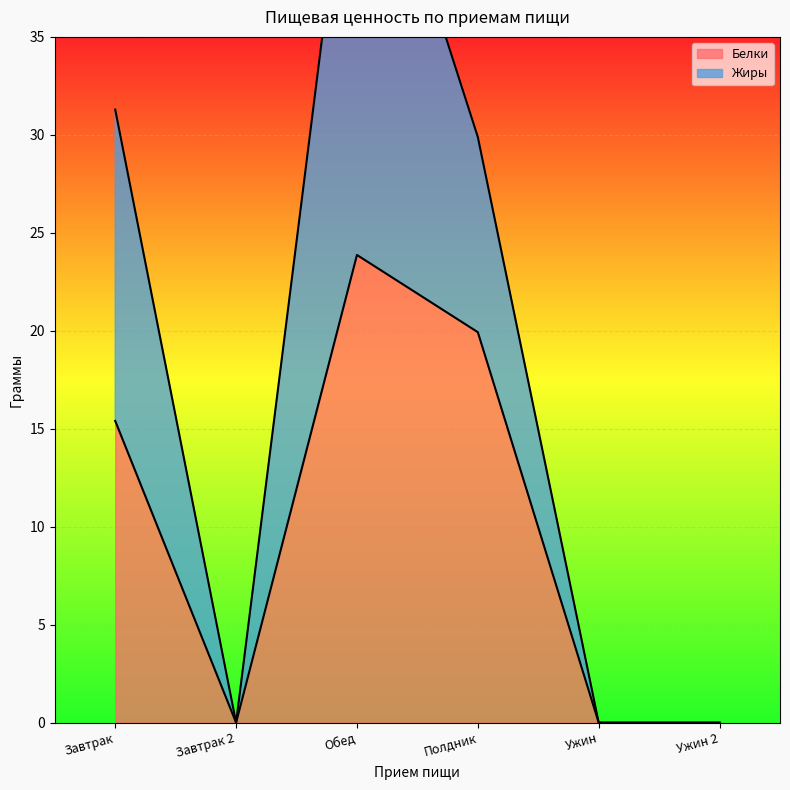

Where is the first local minimum?

Завтрак 2